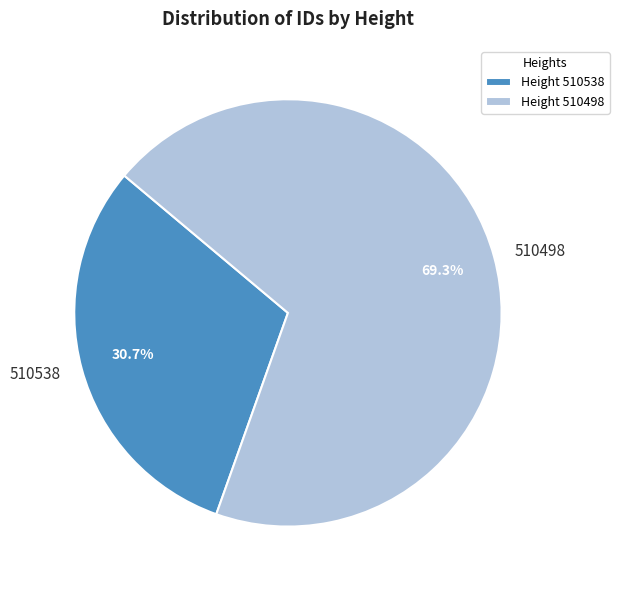

Which slice is the largest?

510498